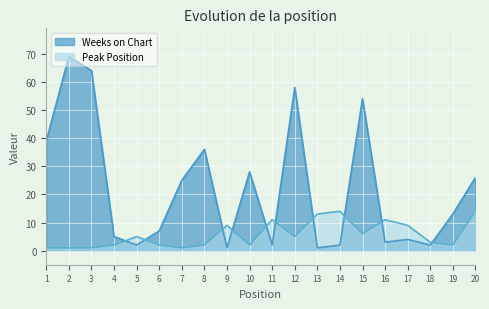

How many categories are shown in the chart?

20